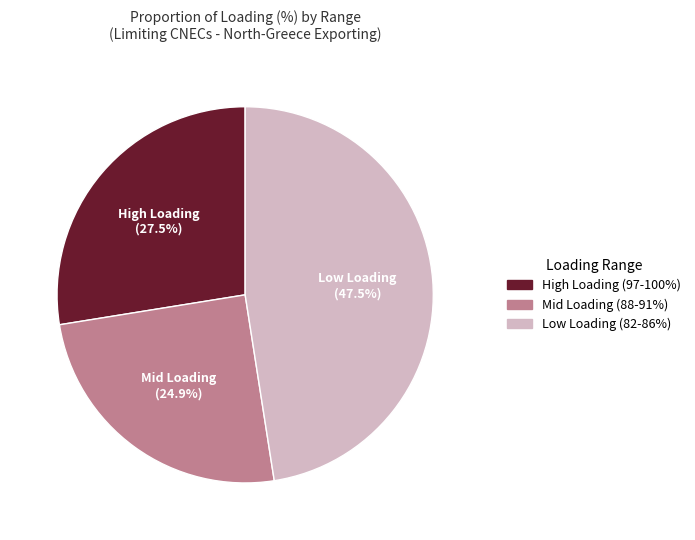

Is there any slice that represents more than half of the pie?

No